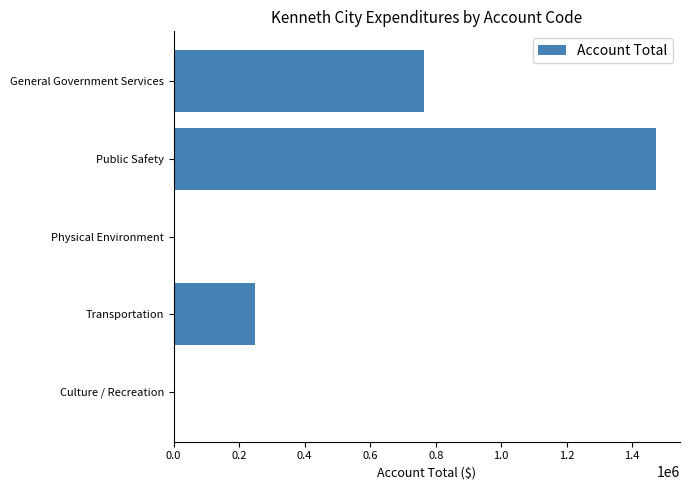

Between Physical Environment and General Government Services, which is larger?

General Government Services